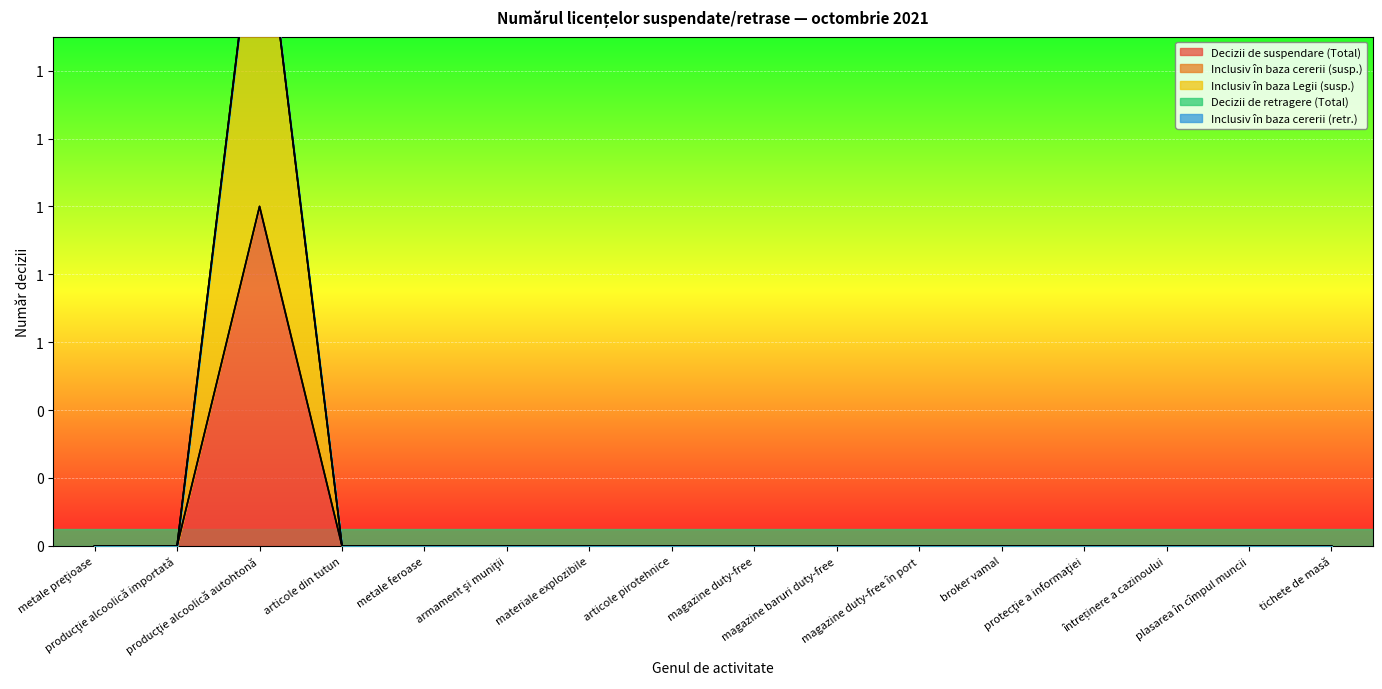

At which label is Inclusiv în baza cererii (retr.) closest to 0?

metale preţioase